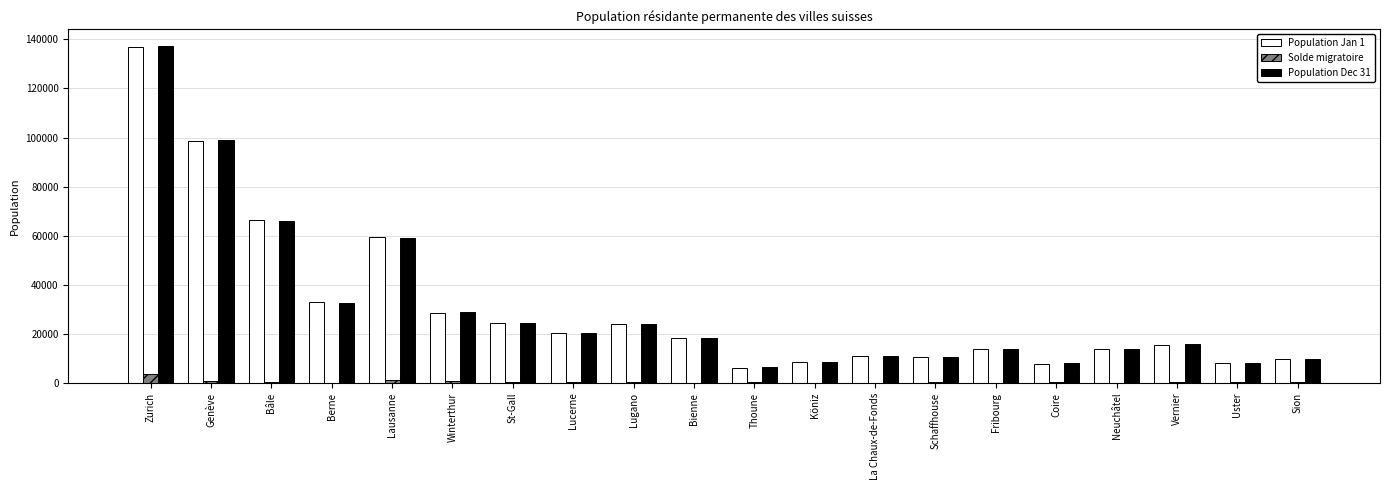

How many categories are shown in the chart?

20